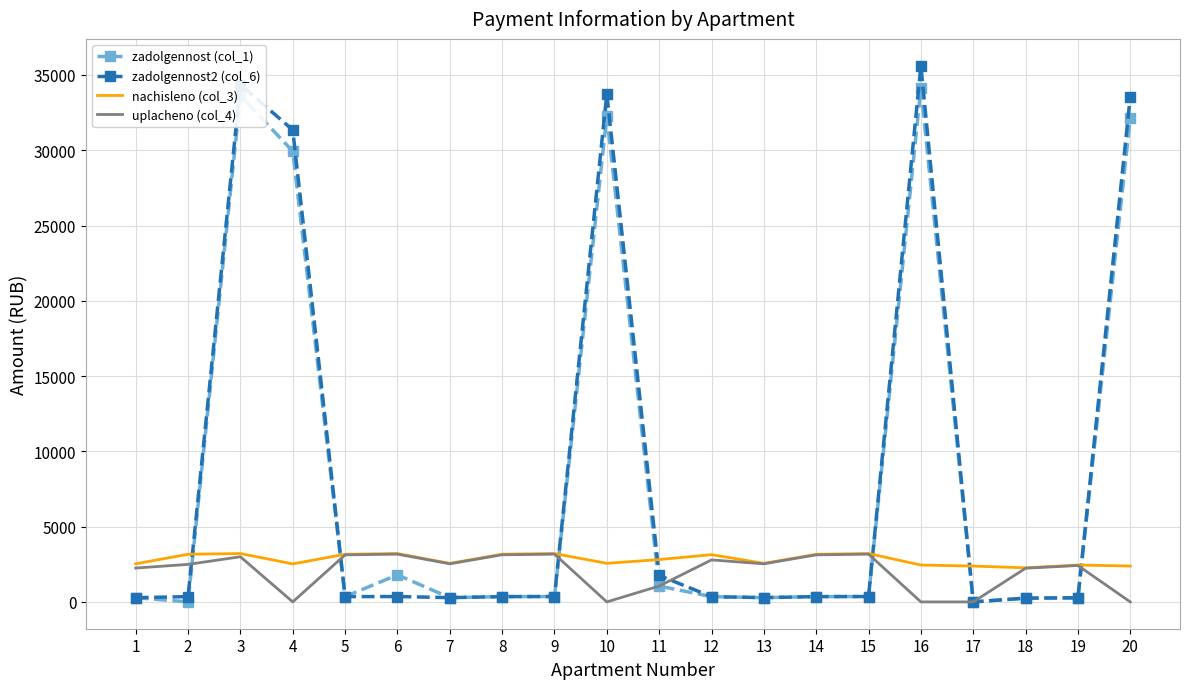

What is the lowest value of the nachisleno (col_3) series?

2265.8